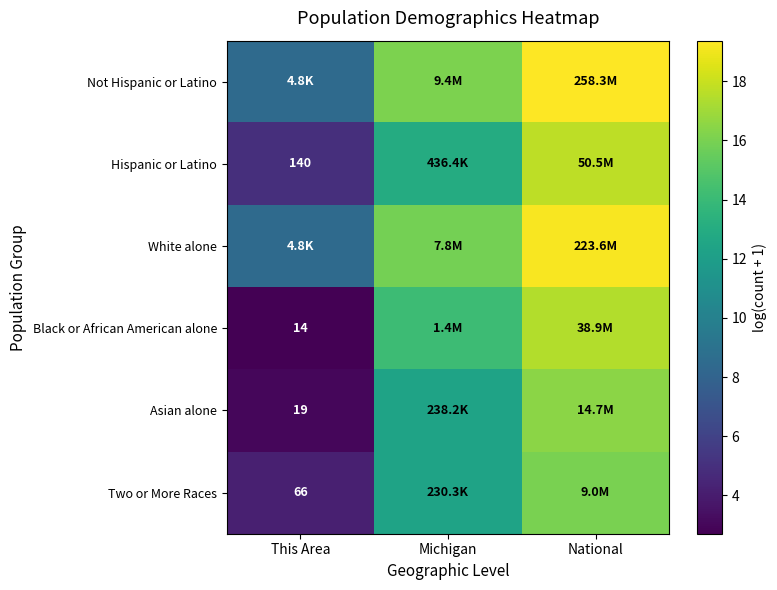

Which series has the largest total across all categories?

Not Hispanic or Latino